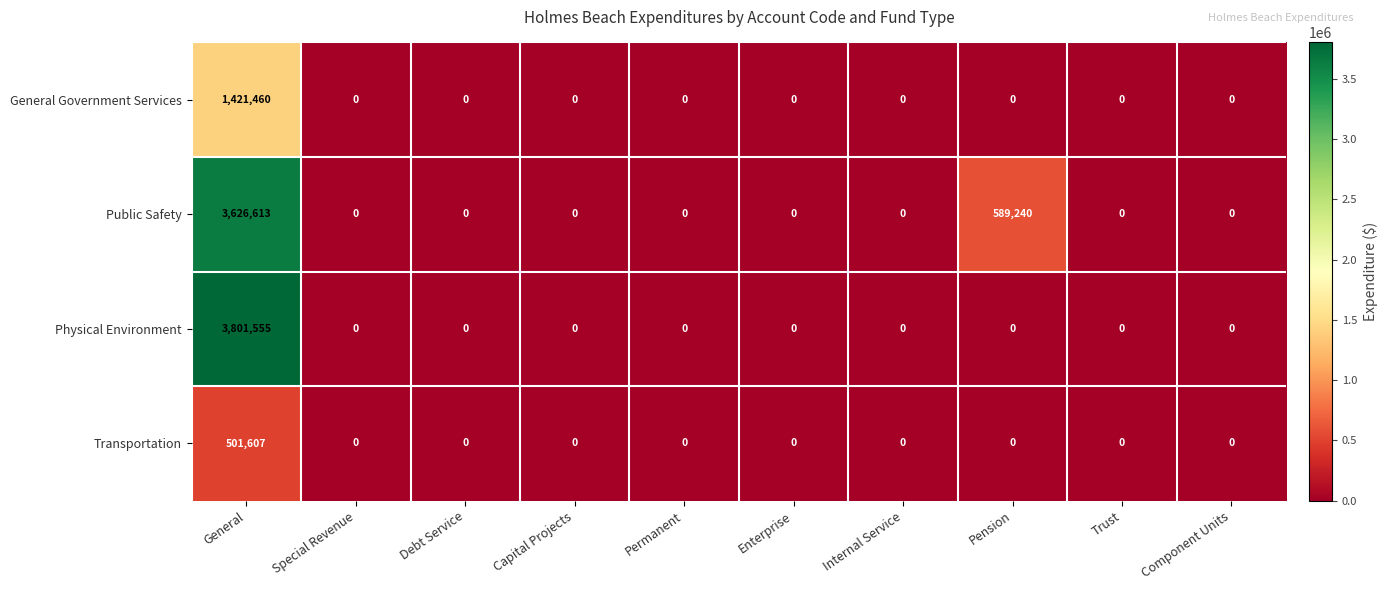

What is the total value across all series at Pension?

589240